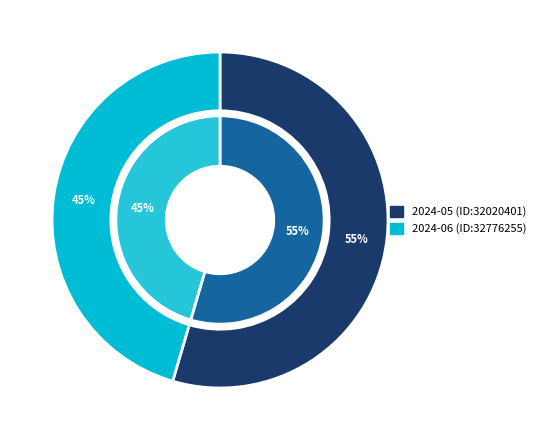

Which category has the smallest portion of the pie?

2024-06 (ID:32776255)